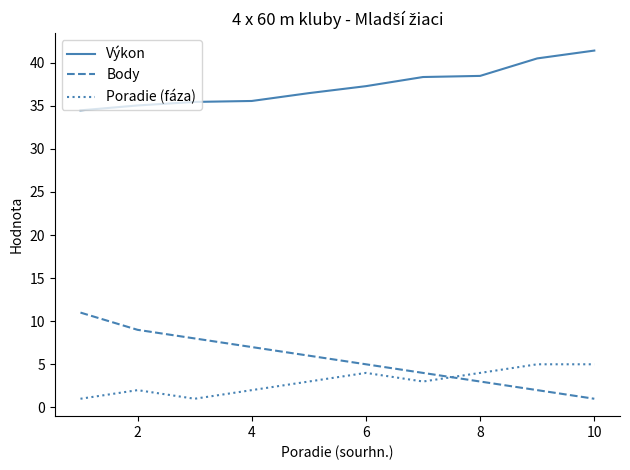

What is the difference between the maximum and minimum values in the Výkon series?

6.9